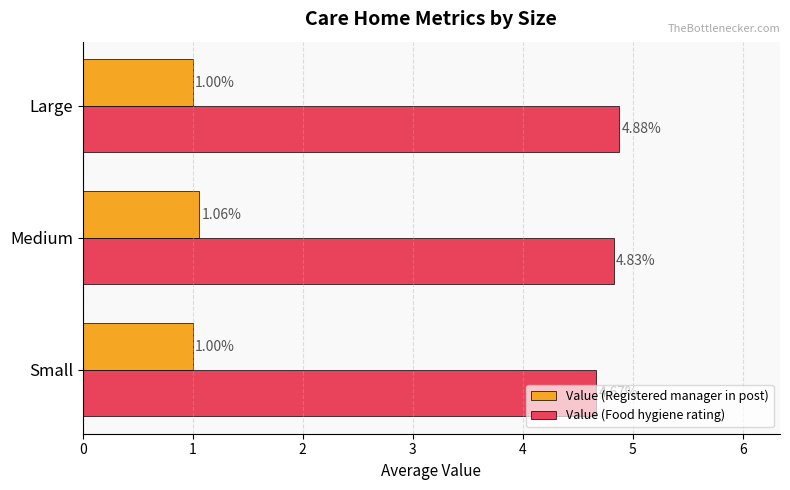

What is the total value across all series at Small?

5.7